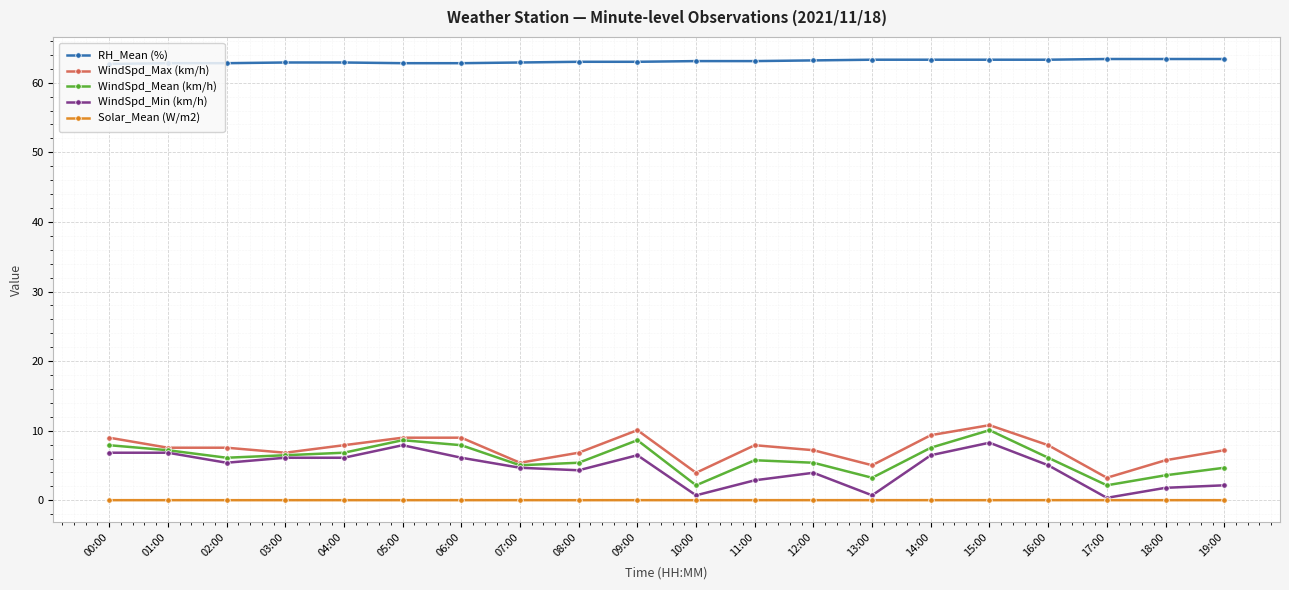

At which category is the sum across all series the highest?

15:00